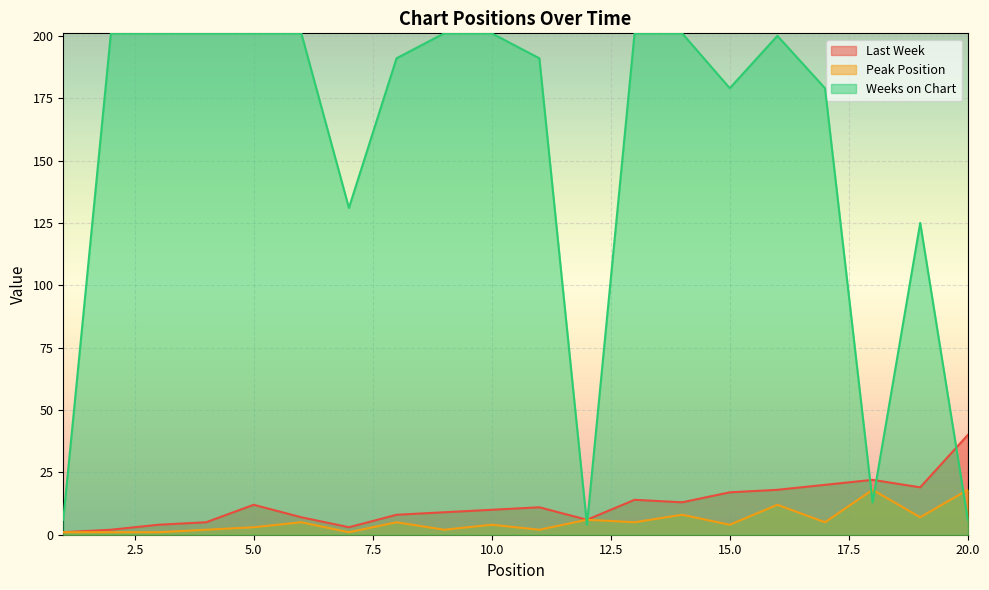

What is the difference between the highest and lowest values at 19?

118